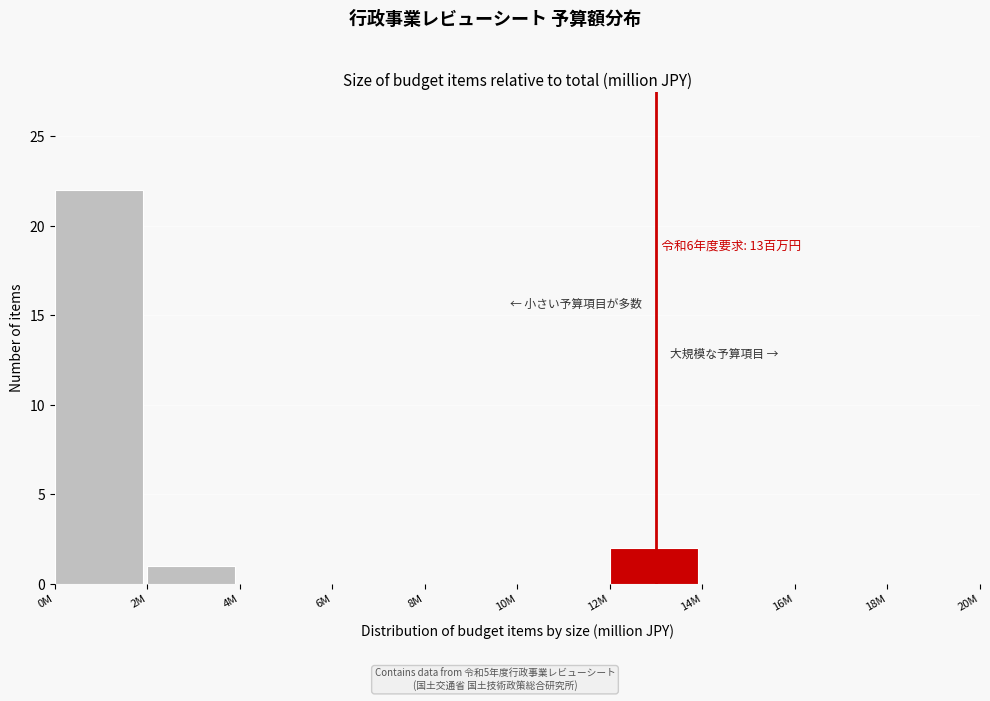

Reading left to right, extract all data points from this chart.

0M=22	2M=1	4M=0	6M=0	8M=0	10M=0	12M=2	14M=0	16M=0	18M=0